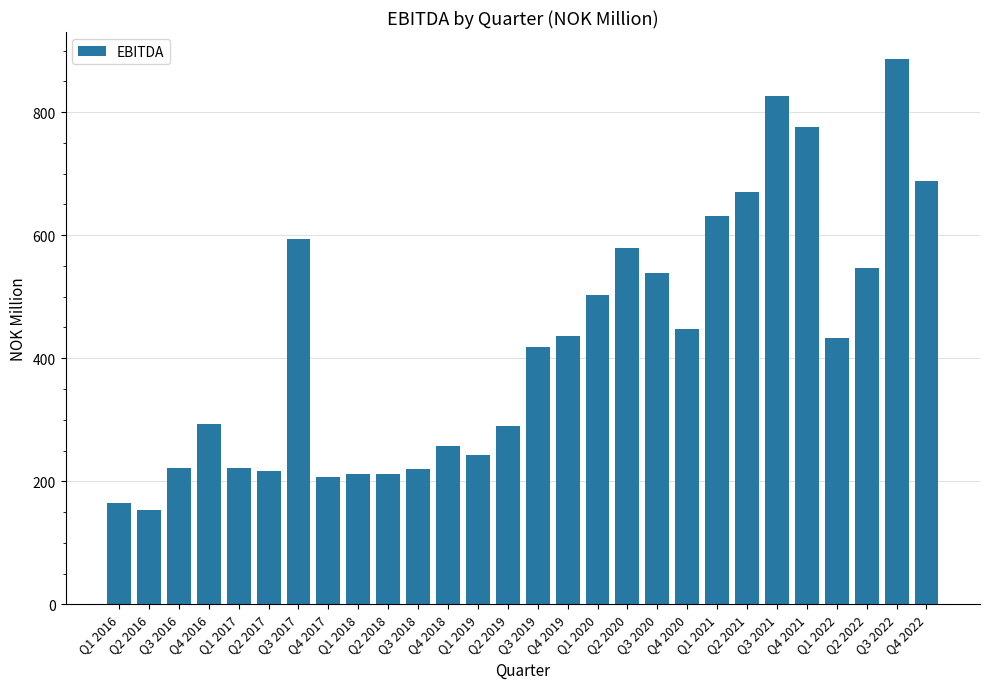

The chart shows a value of 87.8 at Q1 2018. True or false?

False